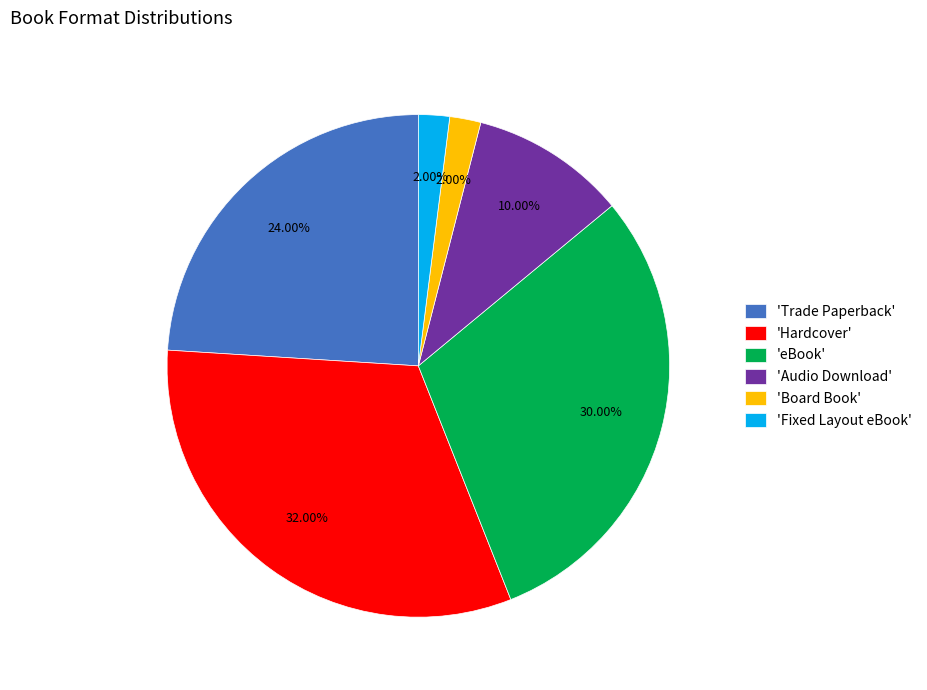

Does any single category account for the majority?

No